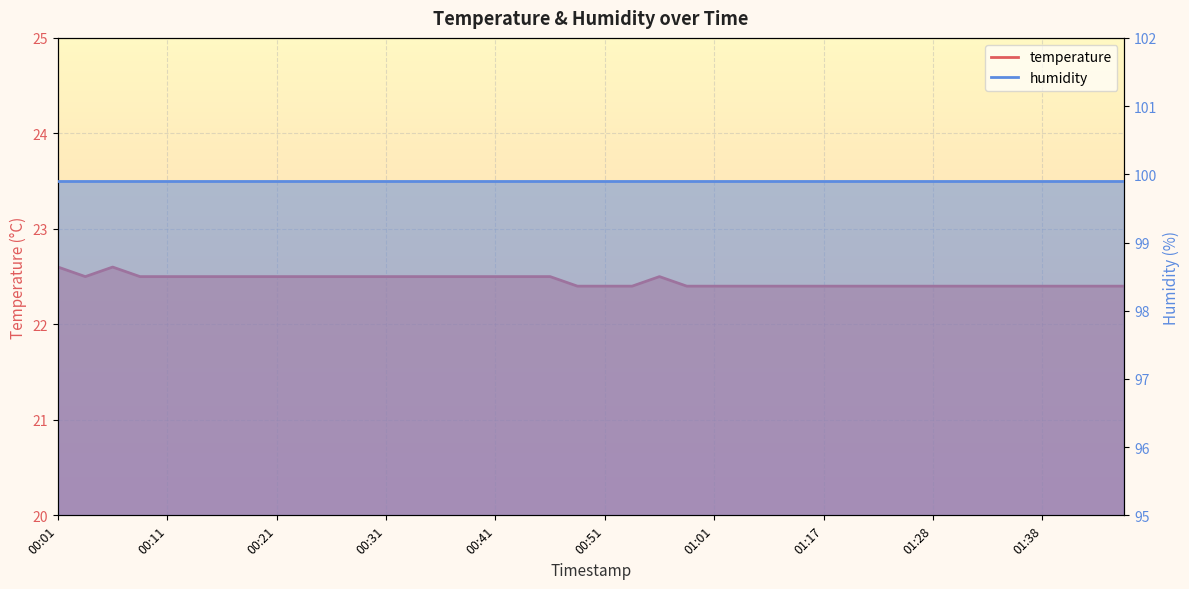

What value does the data have at 00:06?

22.6